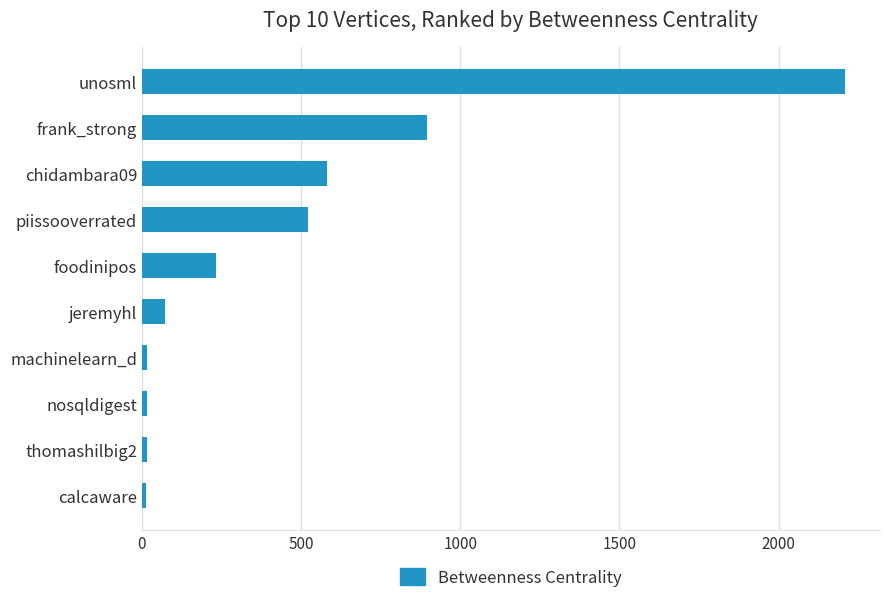

How many bars are there in total?

10